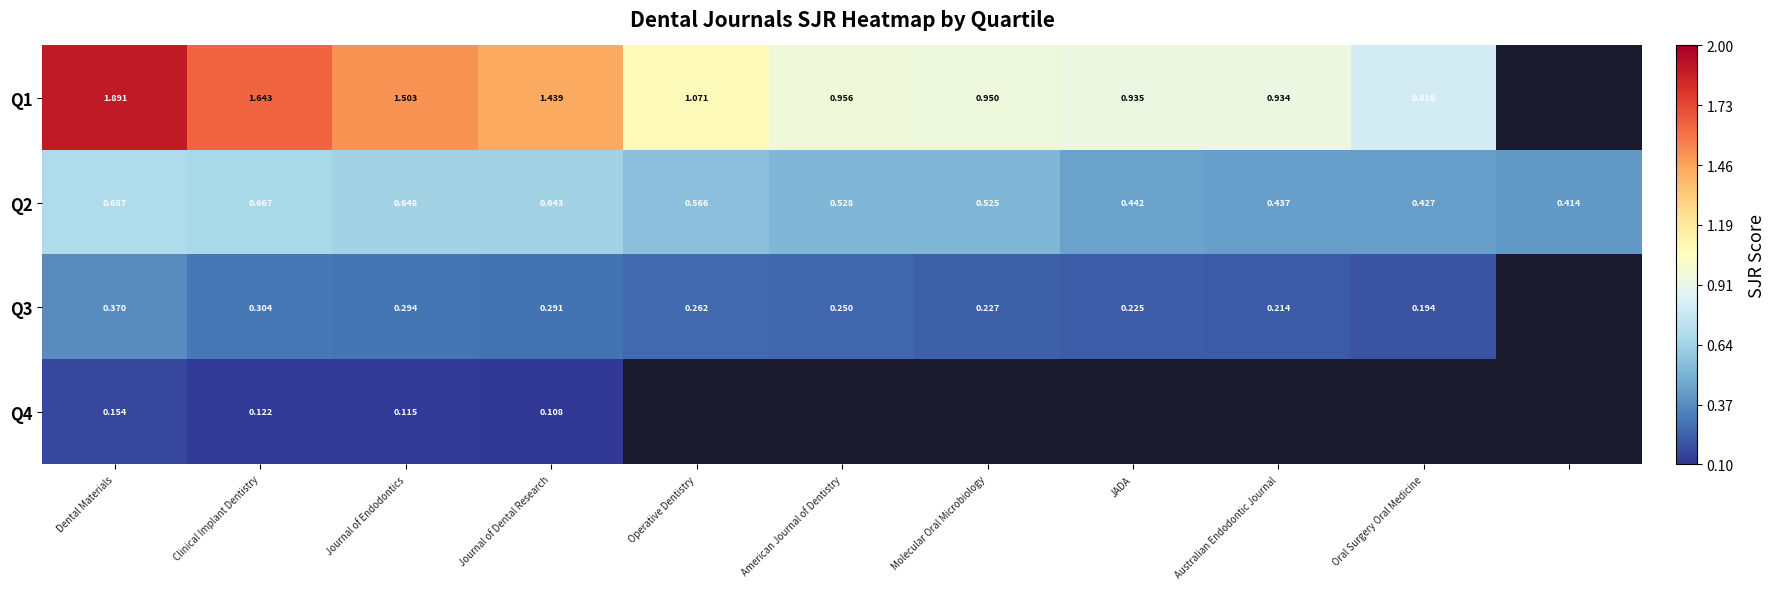

Which label corresponds to the smallest value in the chart?

Journal of Dental Research